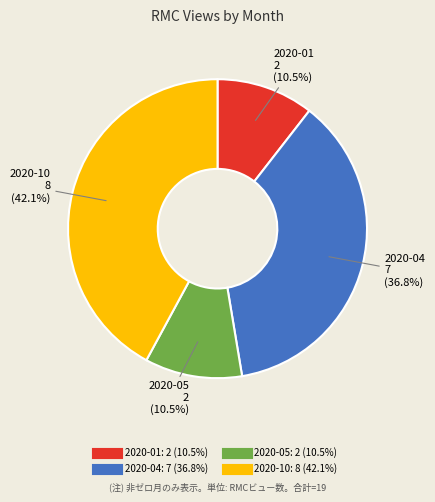

How many slices are in this pie chart?

4